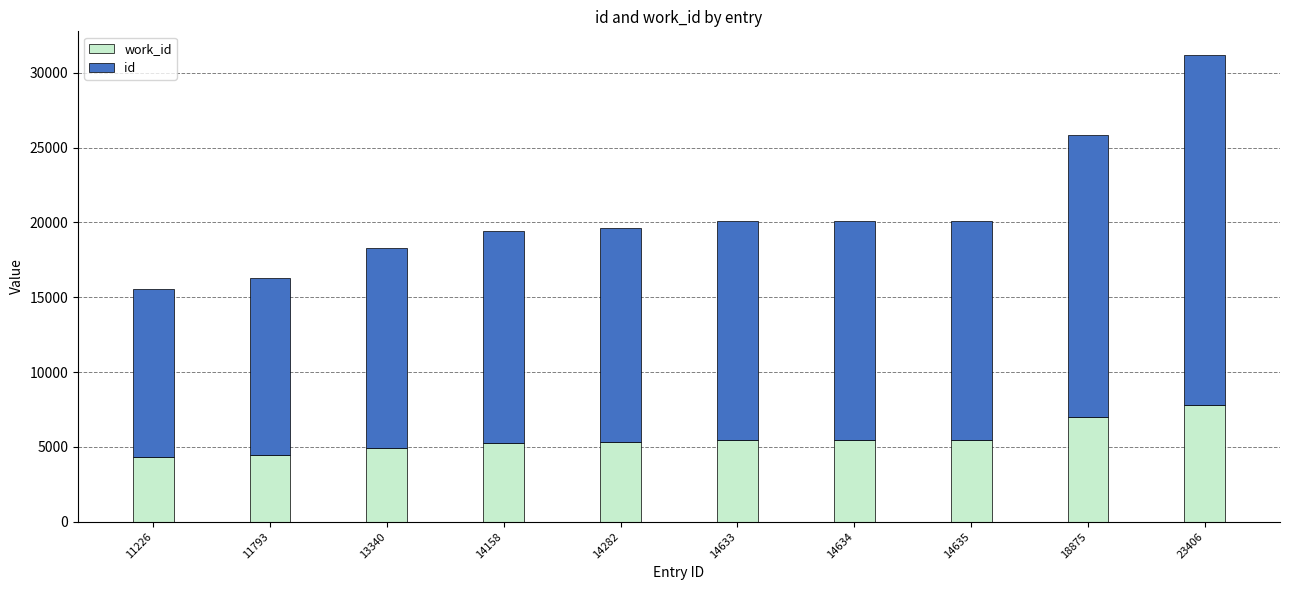

At which category is the sum across all series the highest?

23406